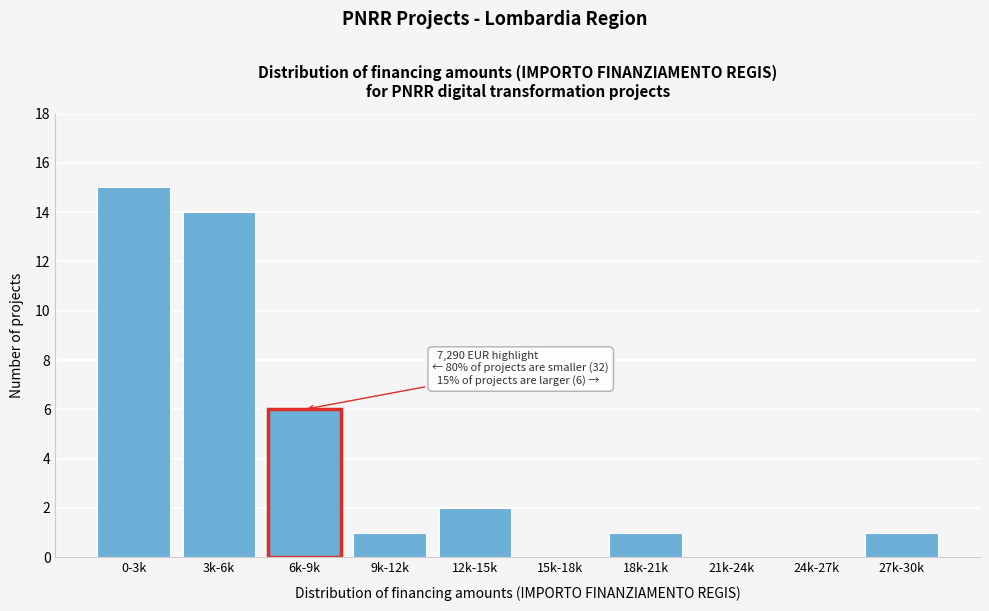

Reading left to right, extract all data points from this chart.

0-3k=15	3k-6k=14	6k-9k=6	9k-12k=1	12k-15k=2	15k-18k=0	18k-21k=1	21k-24k=0	24k-27k=0	27k-30k=1